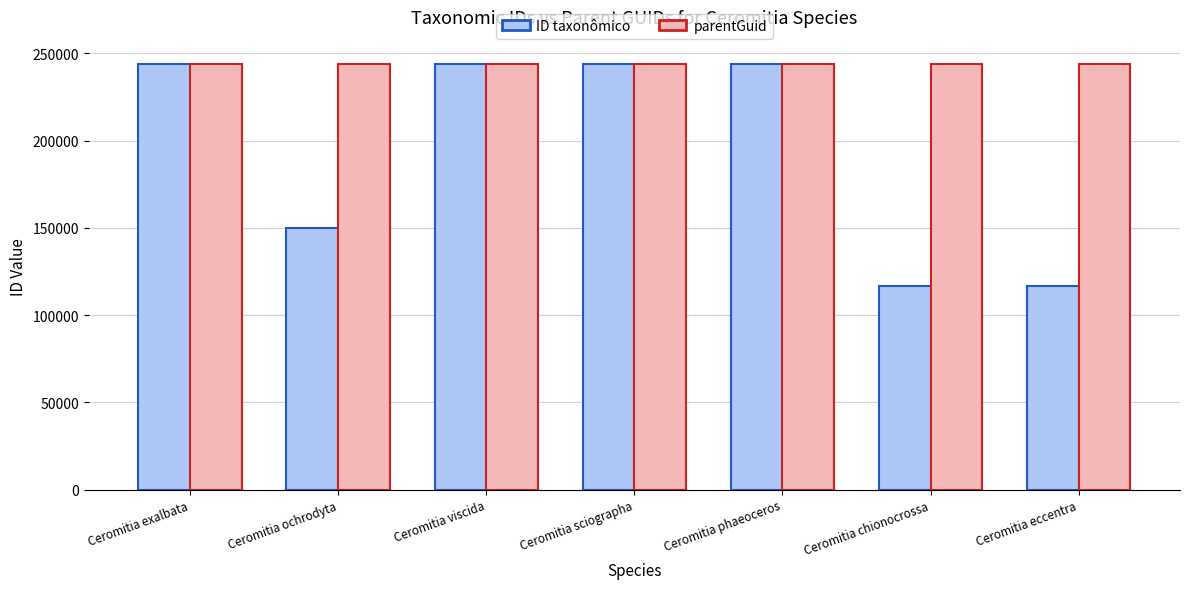

What is the value of the parentGuid bar at the 7th from the left?

244003